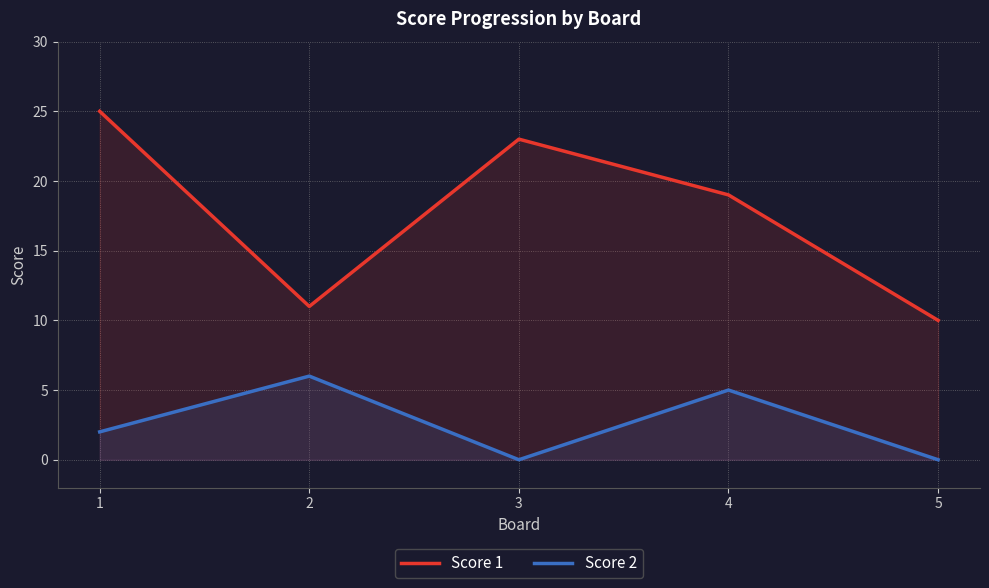

Rank the series by their average value, from highest to lowest.

Score 1, Score 2